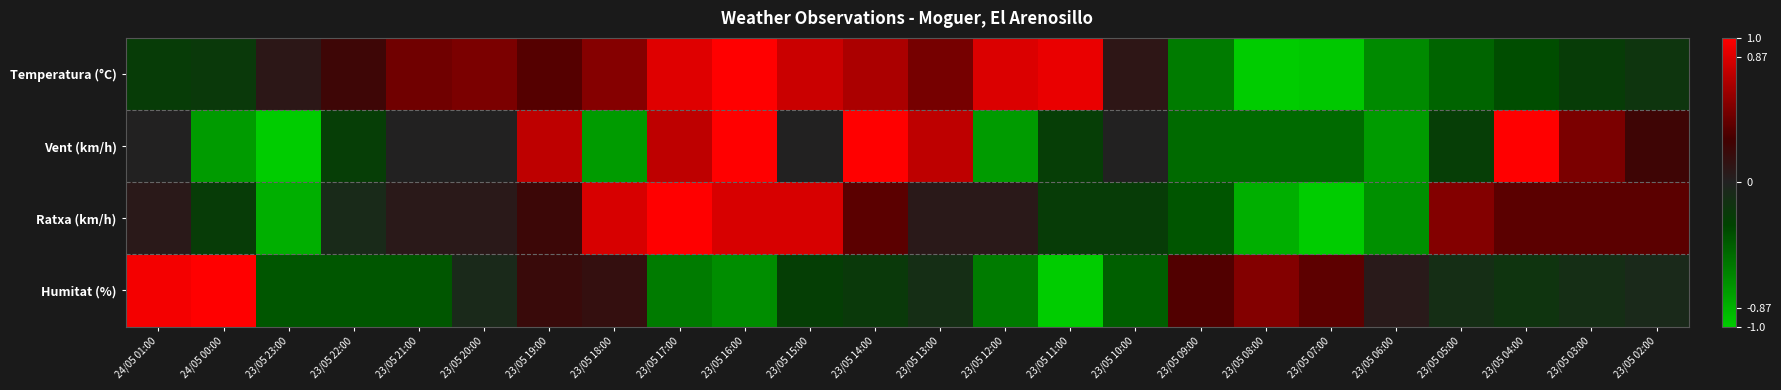

Reading left to right, what are all the values shown in this chart?

Temperatura (°C): 24/05 01:00=-0.2	24/05 00:00=-0.2	23/05 23:00=0.1	23/05 22:00=0.2	23/05 21:00=0.5	23/05 20:00=0.5	23/05 19:00=0.4	23/05 18:00=0.5	23/05 17:00=0.9	23/05 16:00=1.0	23/05 15:00=0.8	23/05 14:00=0.7	23/05 13:00=0.5	23/05 12:00=0.9	23/05 11:00=0.9	23/05 10:00=0.1	23/05 09:00=-0.6	23/05 08:00=-1.0	23/05 07:00=-1.0	23/05 06:00=-0.7	23/05 05:00=-0.5	23/05 04:00=-0.3	23/05 03:00=-0.2	23/05 02:00=-0.2
Vent (km/h): 24/05 01:00=0.0	24/05 00:00=-0.8	23/05 23:00=-1.0	23/05 22:00=-0.2	23/05 21:00=0.0	23/05 20:00=0.0	23/05 19:00=0.8	23/05 18:00=-0.8	23/05 17:00=0.8	23/05 16:00=1.0	23/05 15:00=0.0	23/05 14:00=1.0	23/05 13:00=0.8	23/05 12:00=-0.8	23/05 11:00=-0.2	23/05 10:00=0.0	23/05 09:00=-0.5	23/05 08:00=-0.5	23/05 07:00=-0.5	23/05 06:00=-0.8	23/05 05:00=-0.2	23/05 04:00=1.0	23/05 03:00=0.5	23/05 02:00=0.2
Ratxa (km/h): 24/05 01:00=0.1	24/05 00:00=-0.2	23/05 23:00=-0.8	23/05 22:00=-0.1	23/05 21:00=0.1	23/05 20:00=0.1	23/05 19:00=0.2	23/05 18:00=0.8	23/05 17:00=1.0	23/05 16:00=0.8	23/05 15:00=0.8	23/05 14:00=0.4	23/05 13:00=0.1	23/05 12:00=0.1	23/05 11:00=-0.2	23/05 10:00=-0.2	23/05 09:00=-0.4	23/05 08:00=-0.8	23/05 07:00=-1.0	23/05 06:00=-0.7	23/05 05:00=0.5	23/05 04:00=0.4	23/05 03:00=0.4	23/05 02:00=0.4
Humitat (%): 24/05 01:00=1.0	24/05 00:00=1.0	23/05 23:00=-0.4	23/05 22:00=-0.4	23/05 21:00=-0.4	23/05 20:00=-0.1	23/05 19:00=0.2	23/05 18:00=0.2	23/05 17:00=-0.6	23/05 16:00=-0.7	23/05 15:00=-0.3	23/05 14:00=-0.2	23/05 13:00=-0.1	23/05 12:00=-0.6	23/05 11:00=-1.0	23/05 10:00=-0.4	23/05 09:00=0.3	23/05 08:00=0.5	23/05 07:00=0.4	23/05 06:00=0.1	23/05 05:00=-0.1	23/05 04:00=-0.2	23/05 03:00=-0.1	23/05 02:00=-0.1